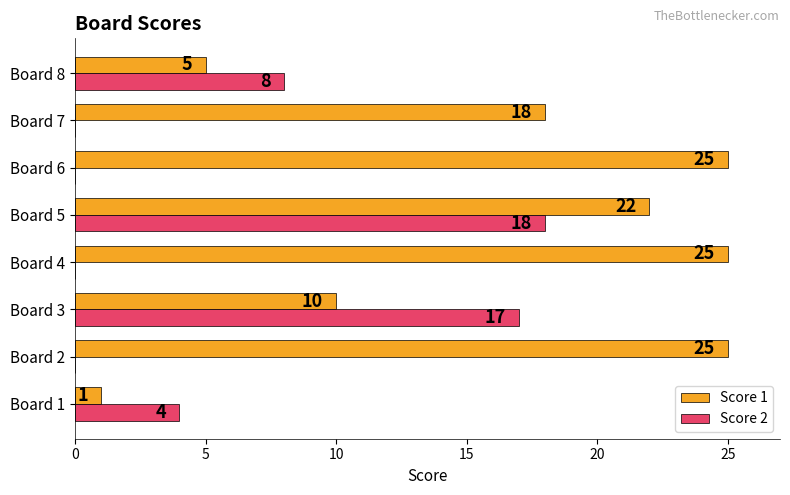

Read the Score 2 value at Board 8.

8